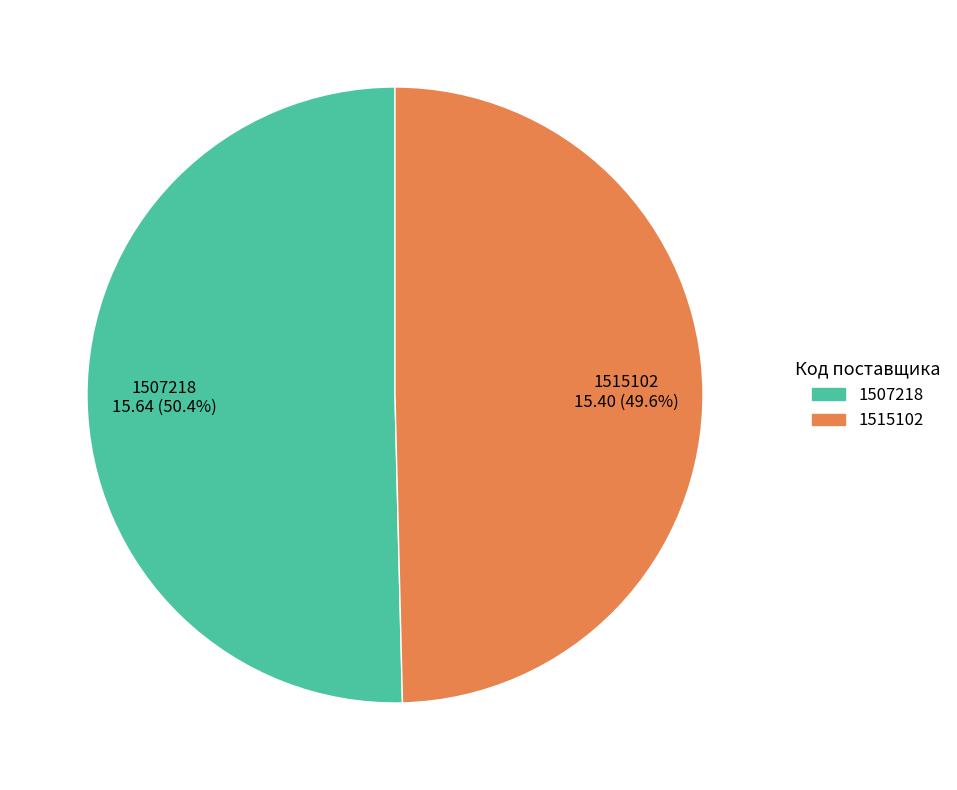

True or false: 1515102 accounts for 50% of the total.

True